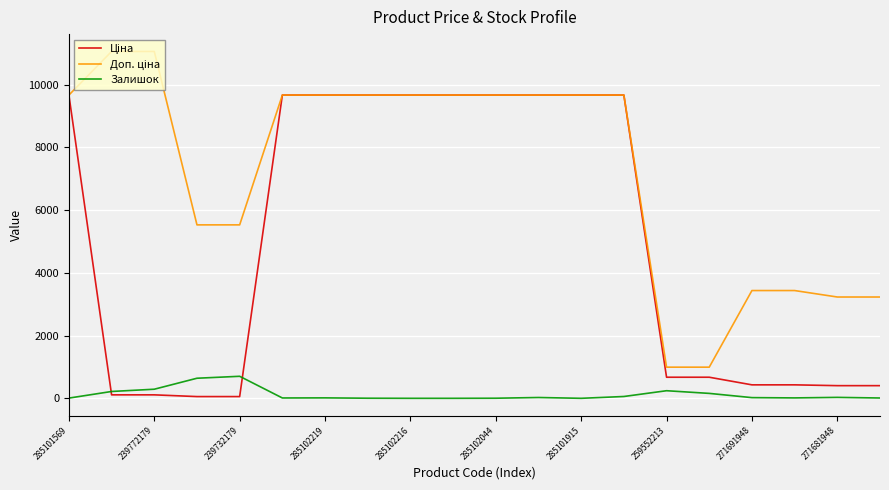

How many interior local peaks does the Залишок series have?

5